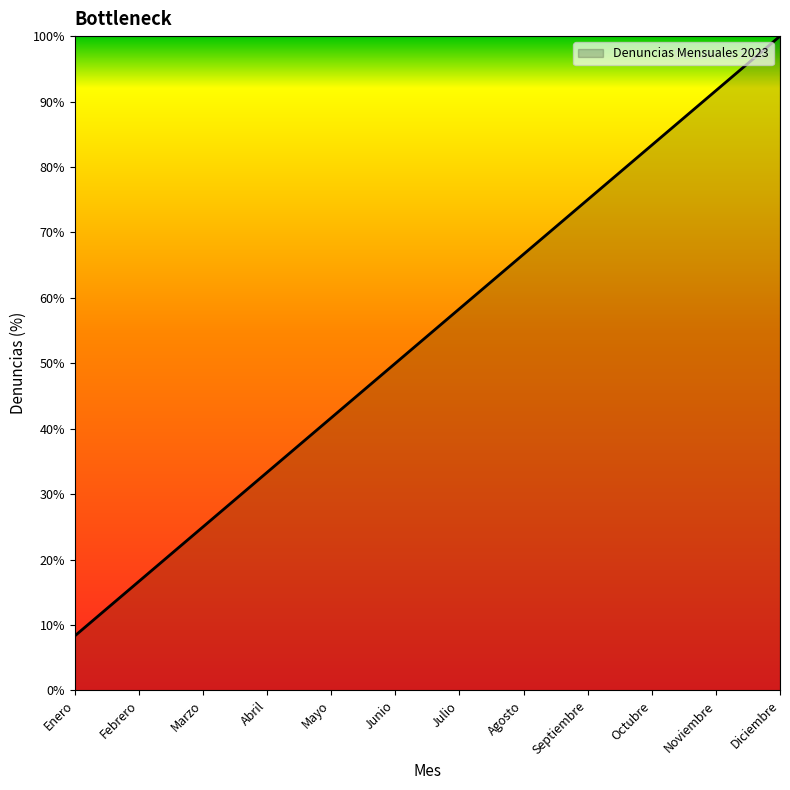

True or false: the data shows 91.7 at Noviembre.

True